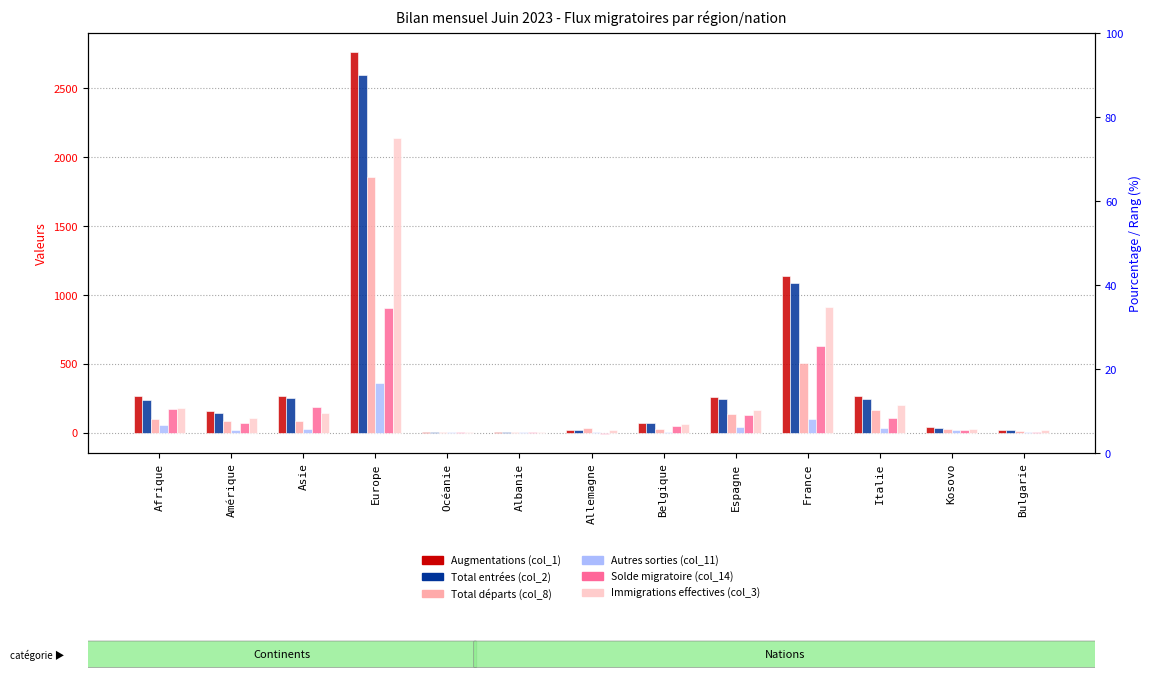

Is the value of Total départs (col_8) at Belgique greater than the value of Solde migratoire (col_14) at France?

No